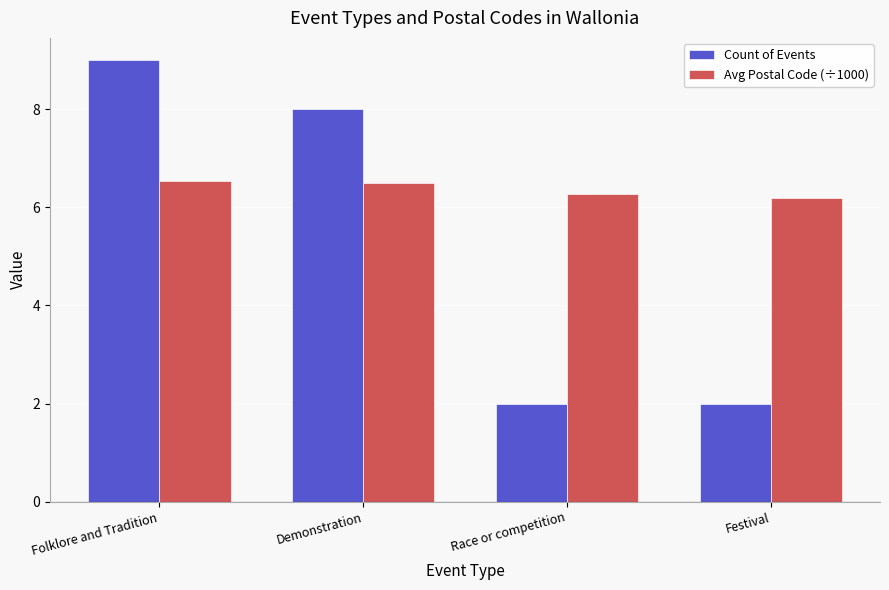

List the series in order of their peak value, lowest first.

Avg Postal Code (÷1000), Count of Events